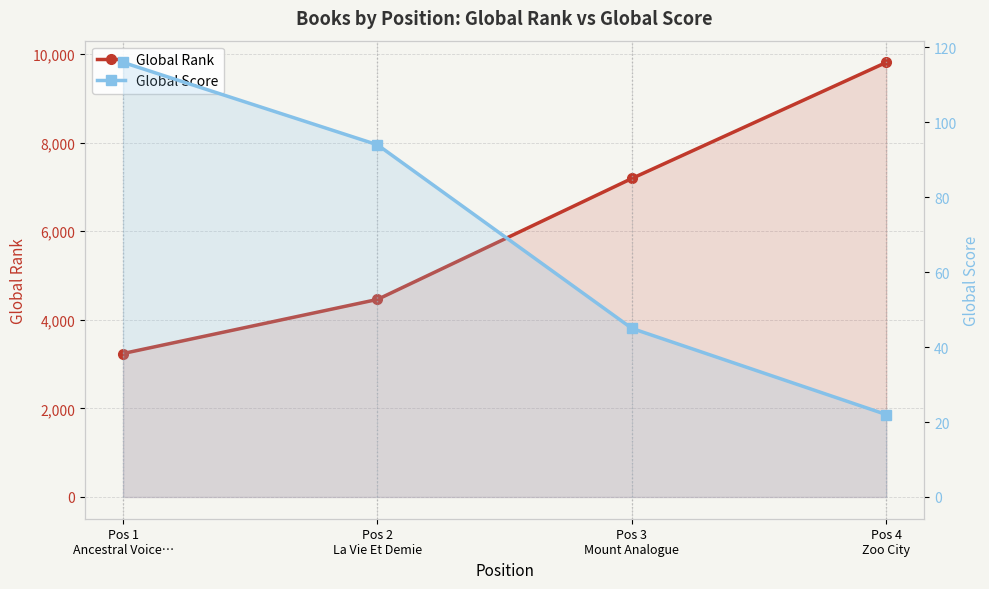

What are all the series names shown in the legend?

Global Rank, Global Score